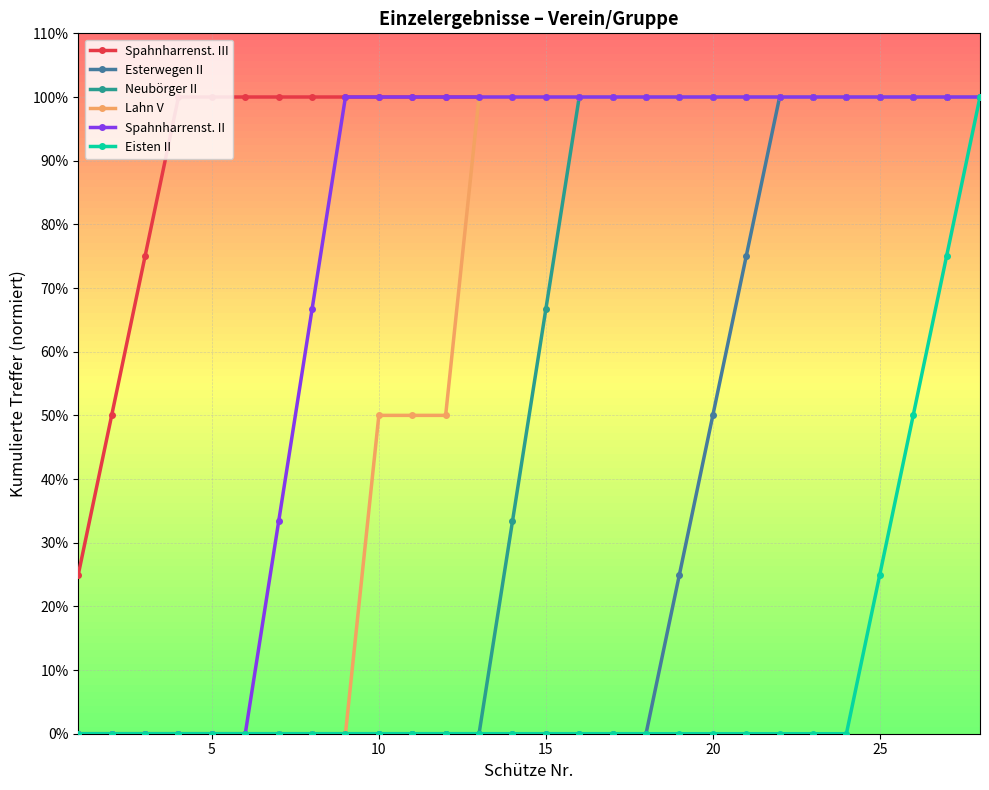

Reading left to right, list all the values displayed in this chart.

Spahnharrenst. III: 0.2	0.5	0.8	1.0	1.0	1.0	1.0	1.0	1.0	1.0	1.0	1.0	1.0	1.0	1.0	1.0	1.0	1.0	1.0	1.0	1.0	1.0	1.0	1.0	1.0	1.0	1.0	1.0
Esterwegen II: 0.0	0.0	0.0	0.0	0.0	0.0	0.0	0.0	0.0	0.0	0.0	0.0	0.0	0.0	0.0	0.0	0.0	0.0	0.2	0.5	0.8	1.0	1.0	1.0	1.0	1.0	1.0	1.0
Neubörger II: 0.0	0.0	0.0	0.0	0.0	0.0	0.0	0.0	0.0	0.0	0.0	0.0	0.0	0.3	0.7	1.0	1.0	1.0	1.0	1.0	1.0	1.0	1.0	1.0	1.0	1.0	1.0	1.0
Lahn V: 0.0	0.0	0.0	0.0	0.0	0.0	0.0	0.0	0.0	0.5	0.5	0.5	1.0	1.0	1.0	1.0	1.0	1.0	1.0	1.0	1.0	1.0	1.0	1.0	1.0	1.0	1.0	1.0
Spahnharrenst. II: 0.0	0.0	0.0	0.0	0.0	0.0	0.3	0.7	1.0	1.0	1.0	1.0	1.0	1.0	1.0	1.0	1.0	1.0	1.0	1.0	1.0	1.0	1.0	1.0	1.0	1.0	1.0	1.0
Eisten II: 0.0	0.0	0.0	0.0	0.0	0.0	0.0	0.0	0.0	0.0	0.0	0.0	0.0	0.0	0.0	0.0	0.0	0.0	0.0	0.0	0.0	0.0	0.0	0.0	0.2	0.5	0.8	1.0